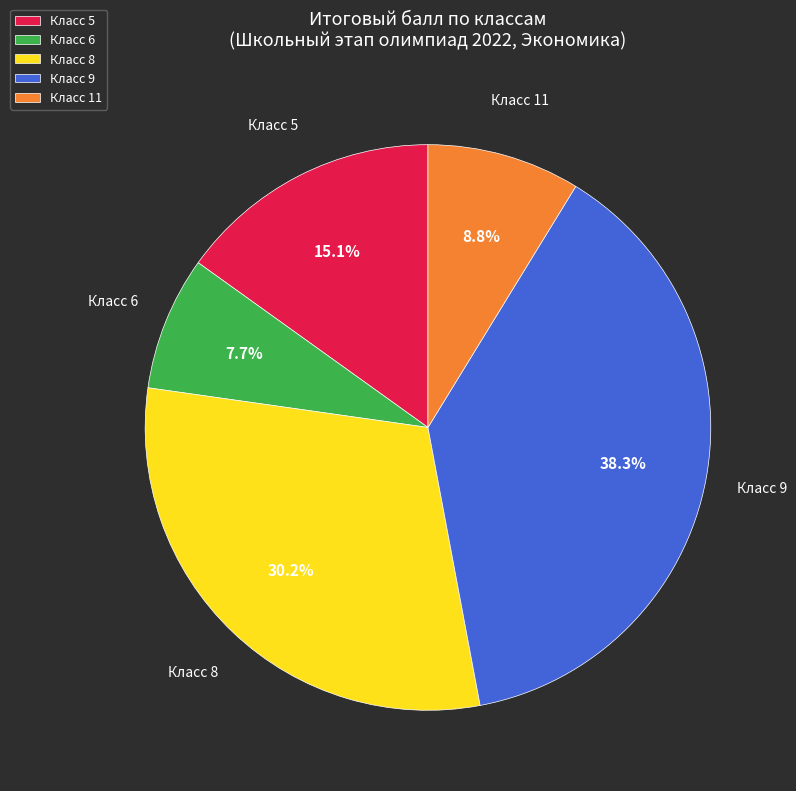

Which slice is the largest?

Класс 9